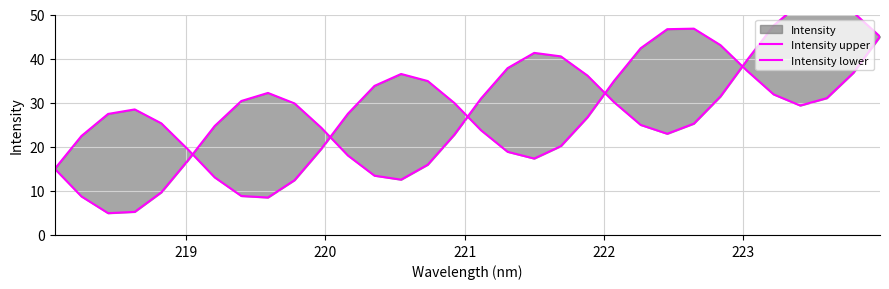

How many interior local valleys does the Intensity upper series have?

3